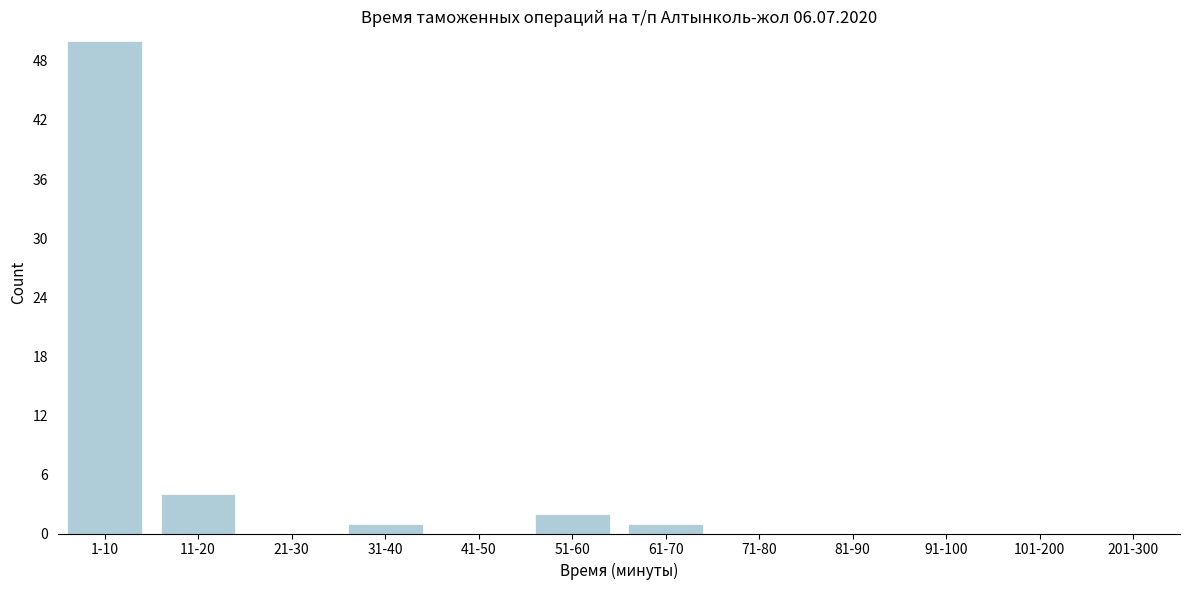

Reading right to left, extract all data points from this chart.

201-300=0	101-200=0	91-100=0	81-90=0	71-80=0	61-70=1	51-60=2	41-50=0	31-40=1	21-30=0	11-20=4	1-10=50